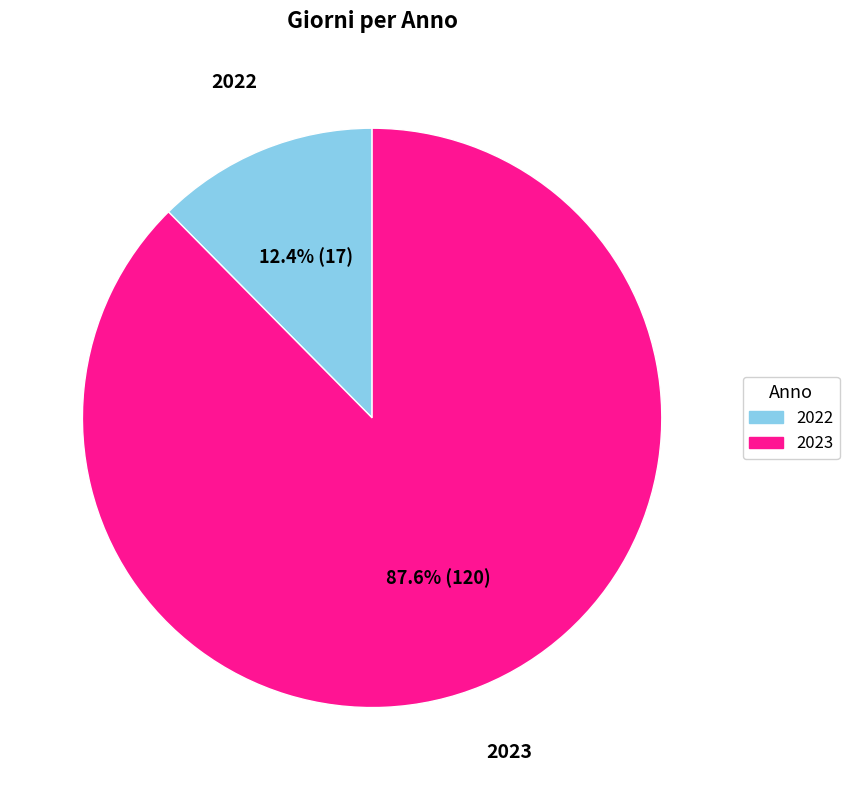

To the nearest percent, what is the average slice percentage?

50%